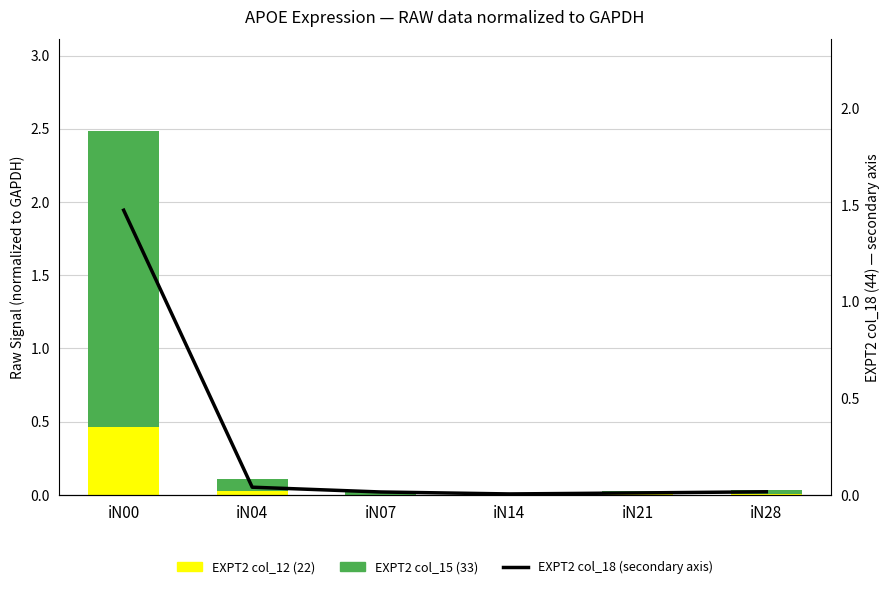

Which series has the largest range (max minus min)?

EXPT2 col_15 (33)